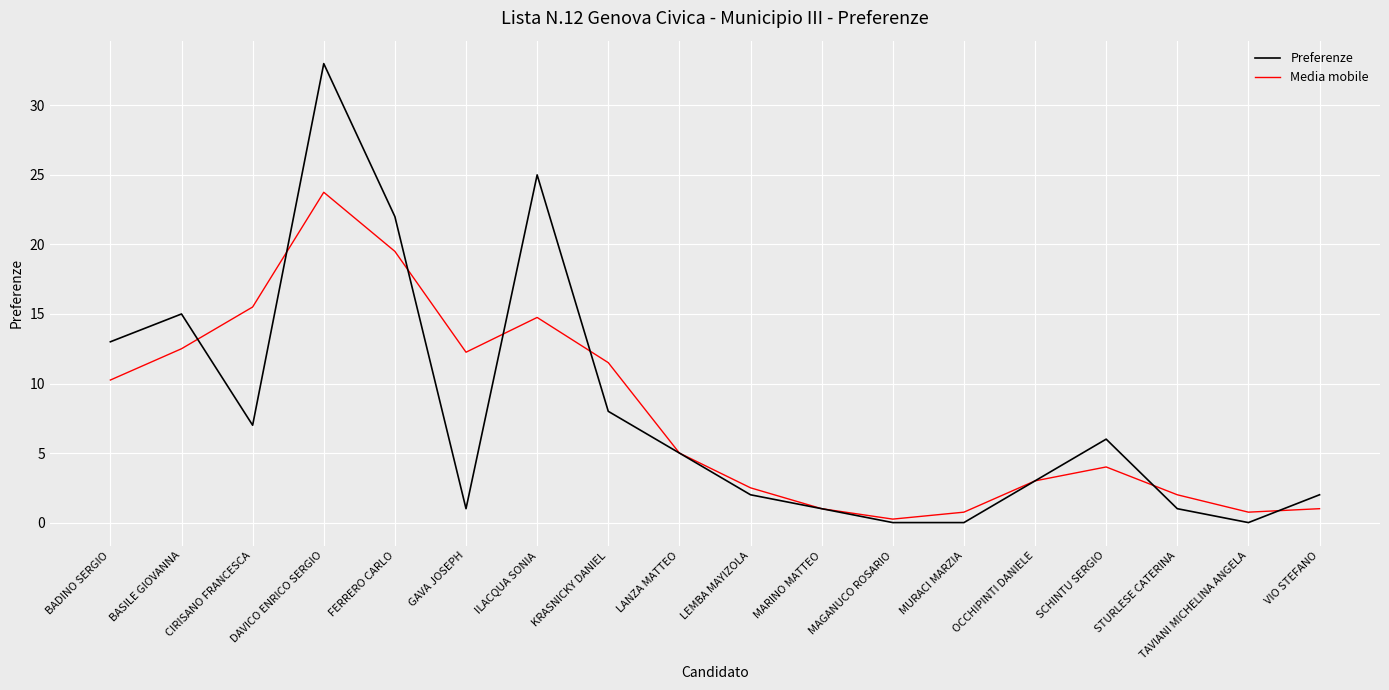

Is the value of Media mobile at SCHINTU SERGIO greater than the value of Preferenze at STURLESE CATERINA?

Yes